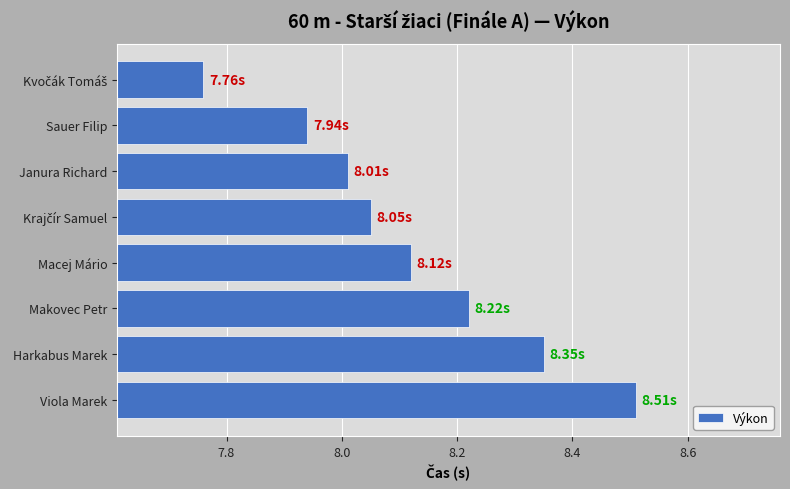

Does the chart contain stacked bars?

No